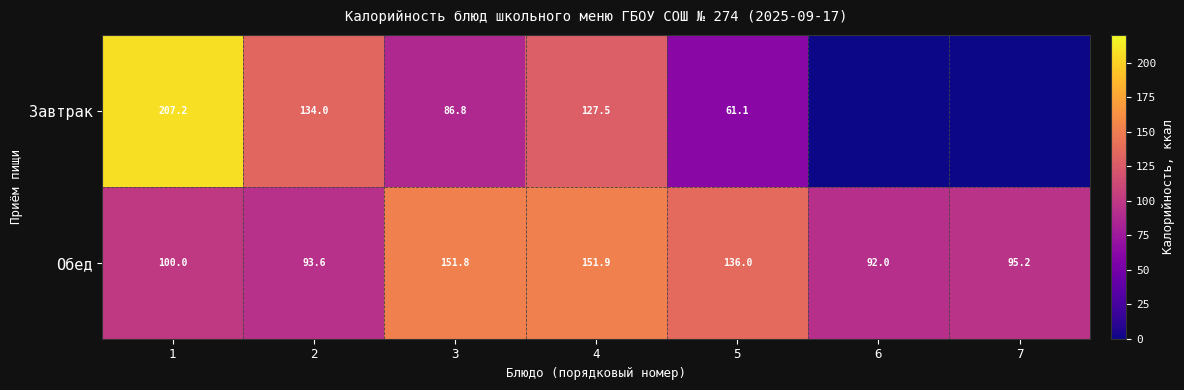

What is the difference between the maximum and minimum values in the Обед series?

59.9